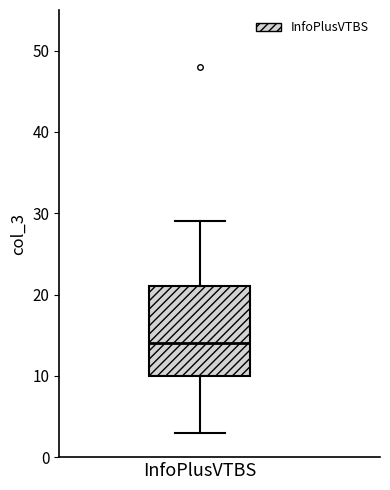

Transcribe this box plot: give where the median line is, the range the box spans, and where the two whiskers end, as read against the y-axis. The values are not printed on the chart, so give them approximately, as read against the axis.

median 14, box 10 to 21, whiskers 3 to 29